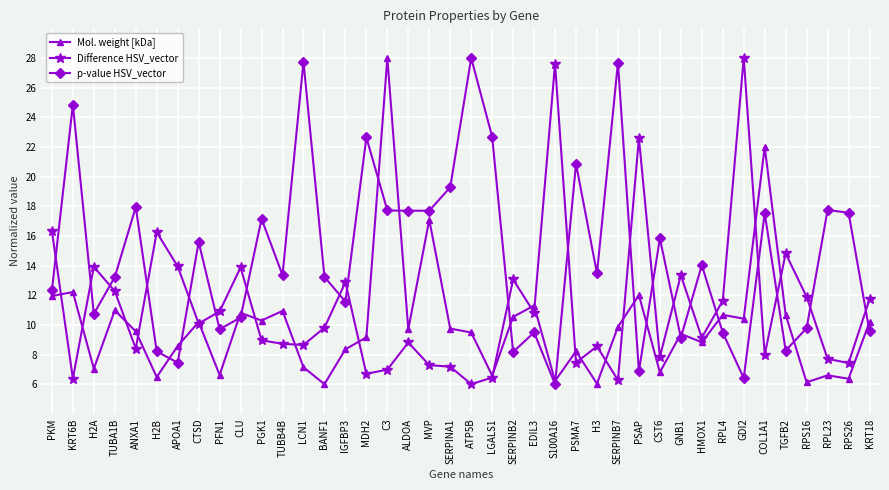

True or false: Mol. weight [kDa] has a value of 10.9 at TUBB4B.

True